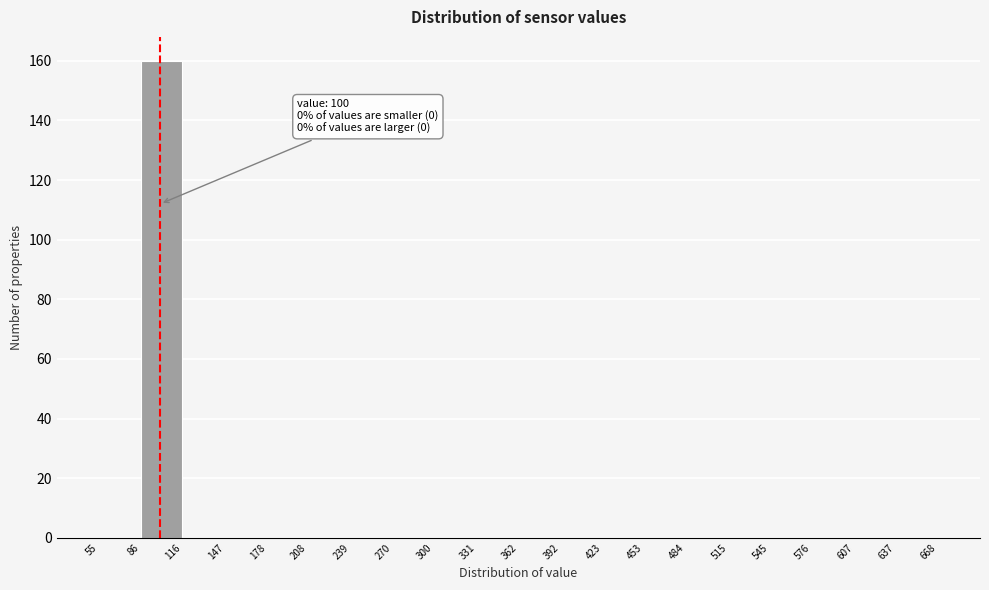

Over which range of the x-axis is the bar tallest?

86 to 116